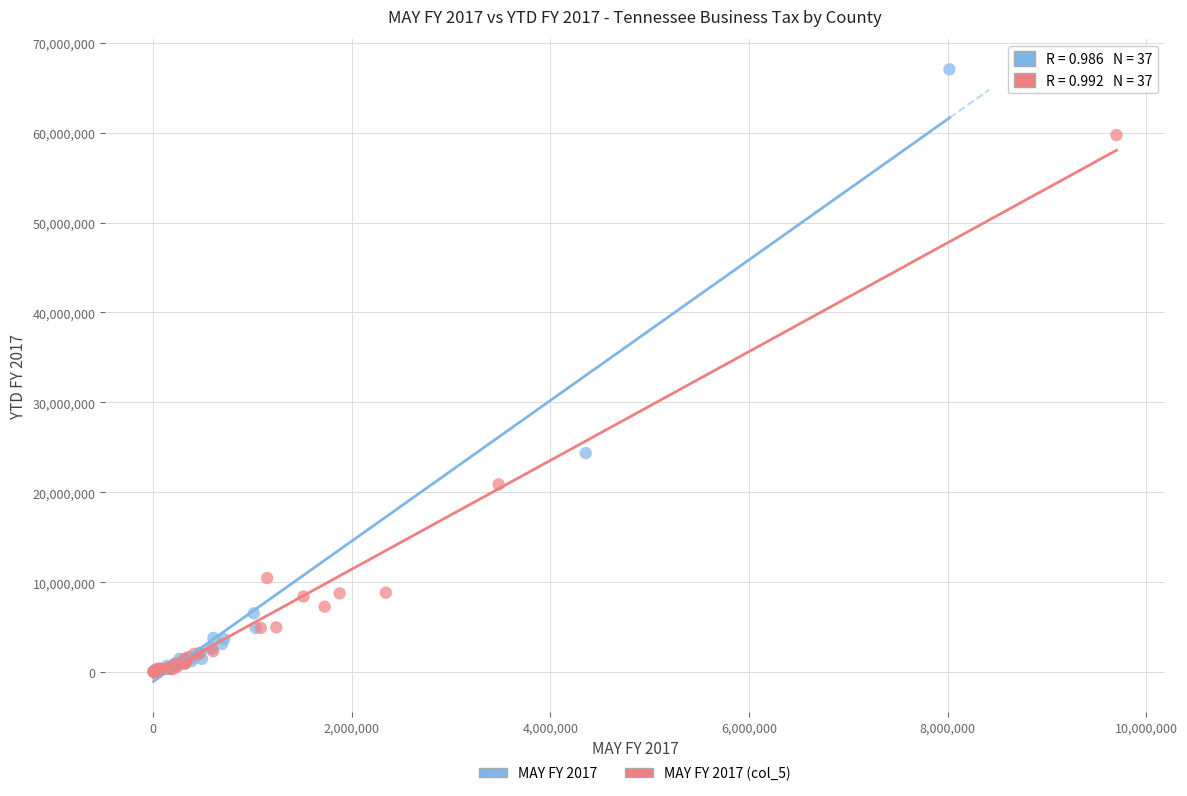

Which series has the largest Y range (max minus min)?

MAY FY 2017